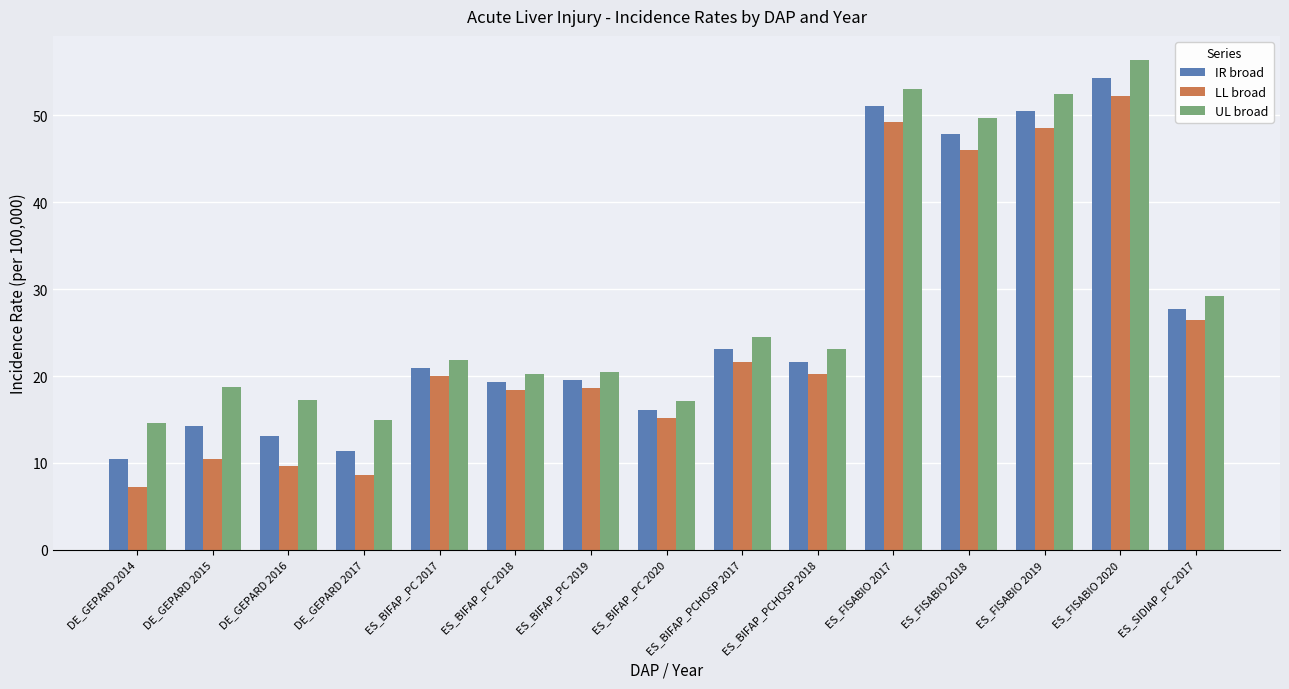

What value does the IR broad series have at ES_SIDIAP_PC 2017?

27.8